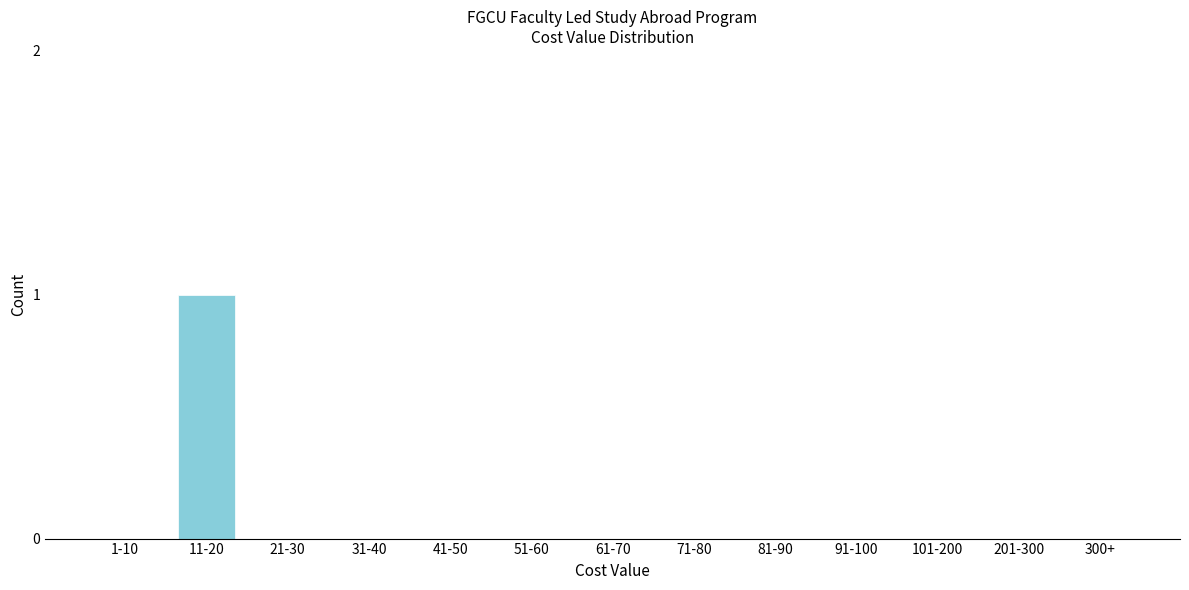

Reading right to left, what are all the values shown in this chart?

300+=0	201-300=0	101-200=0	91-100=0	81-90=0	71-80=0	61-70=0	51-60=0	41-50=0	31-40=0	21-30=0	11-20=1	1-10=0